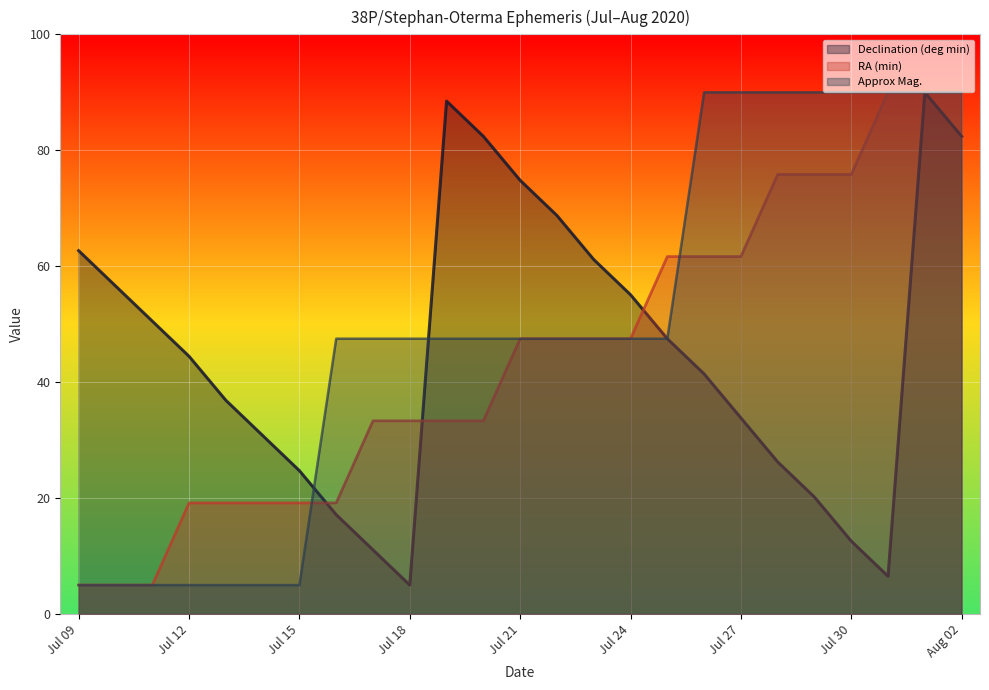

Is it true that Approx Mag. equals 47.5 at Jul 25?

True